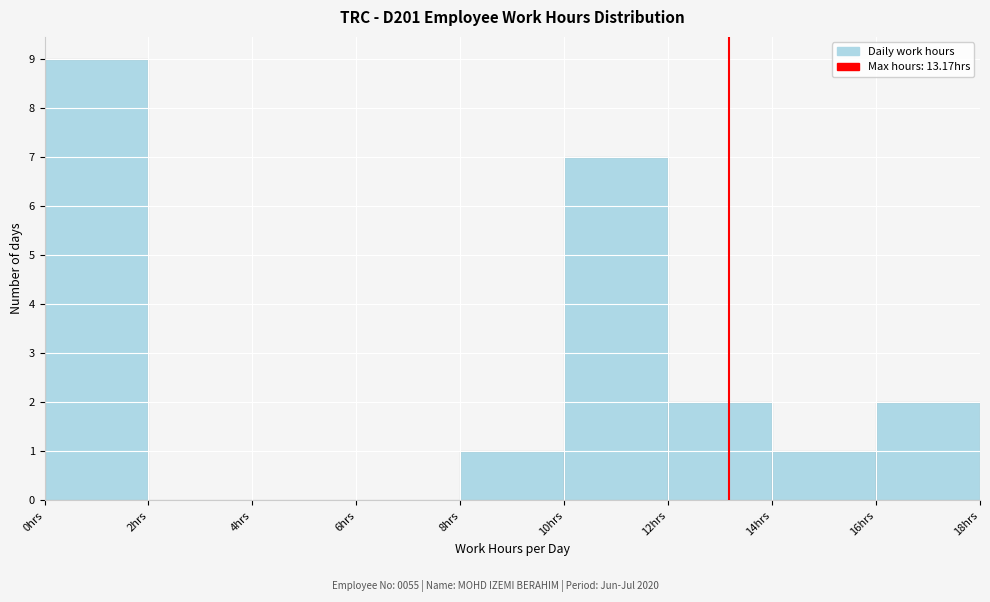

Reading left to right, transcribe this chart: for each bar, give the range it covers on the x-axis and its height. The values are not printed on the chart, so give them approximately, as read against the axis.

0 to 2: 9
2 to 4: 0
4 to 6: 0
6 to 8: 0
8 to 10: 1
10 to 12: 7
12 to 14: 2
14 to 16: 1
16 to 18: 2